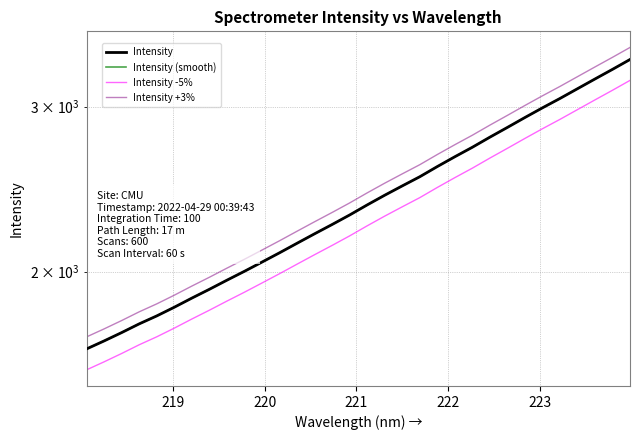

True or false: Intensity (smooth) and Intensity +3% cross at least once.

False